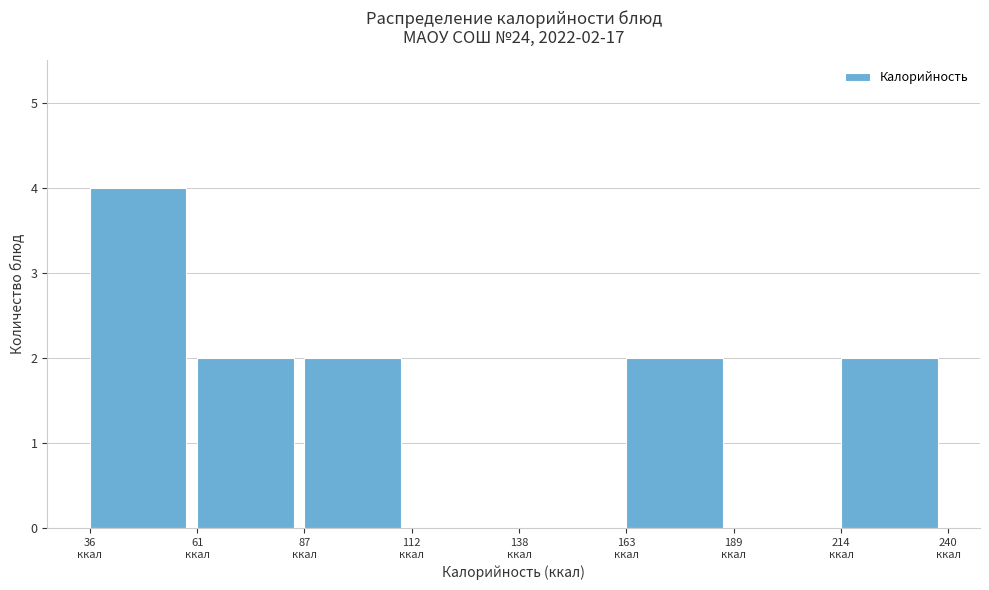

Which range on the x-axis has the tallest bar?

35 to 60